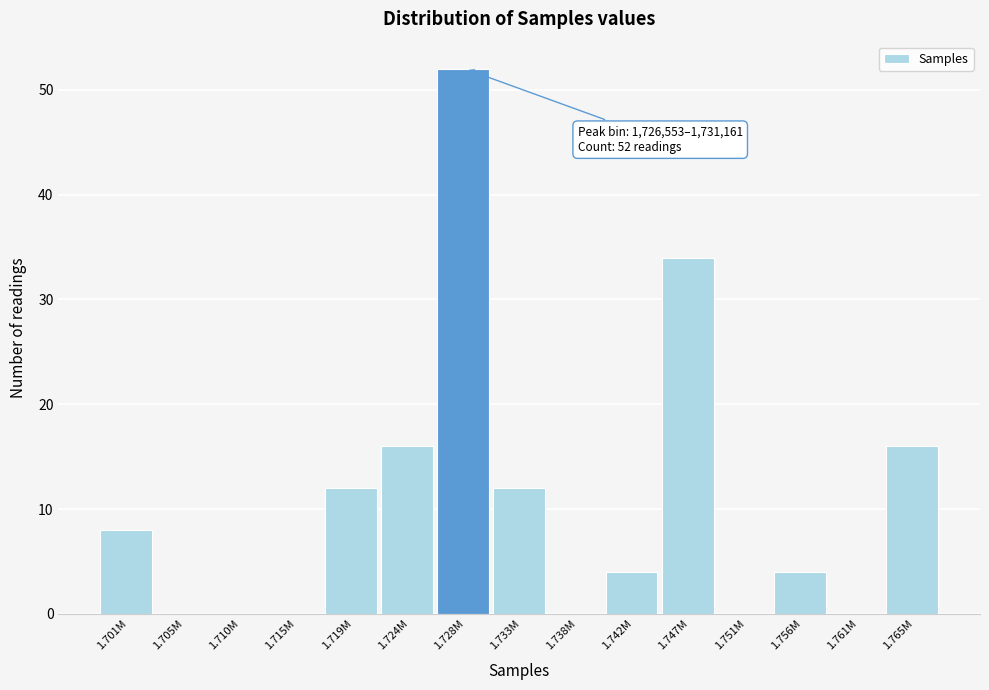

Reading left to right, list all the values displayed in this chart.

1.701M=8	1.705M=0	1.710M=0	1.715M=0	1.719M=12	1.724M=16	1.728M=52	1.733M=12	1.738M=0	1.742M=4	1.747M=34	1.751M=0	1.756M=4	1.761M=0	1.765M=16